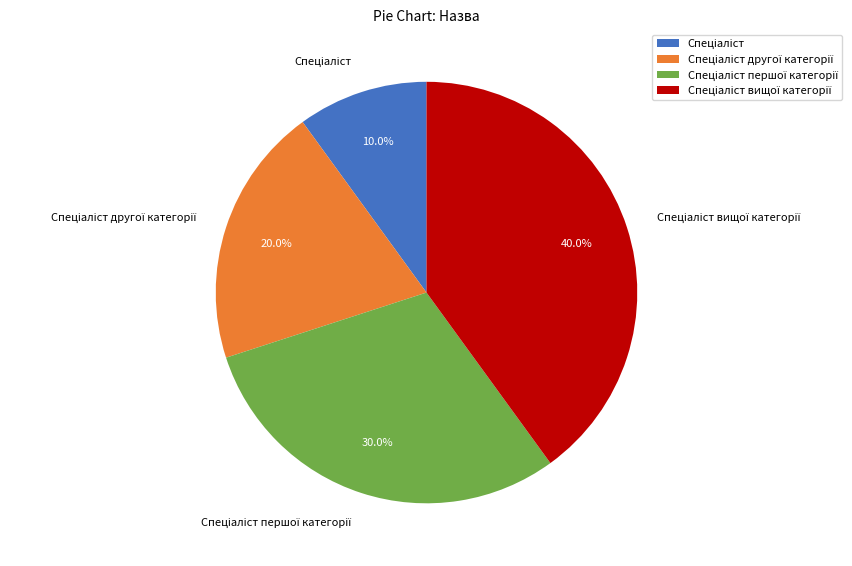

Is there any slice that represents more than half of the pie?

No